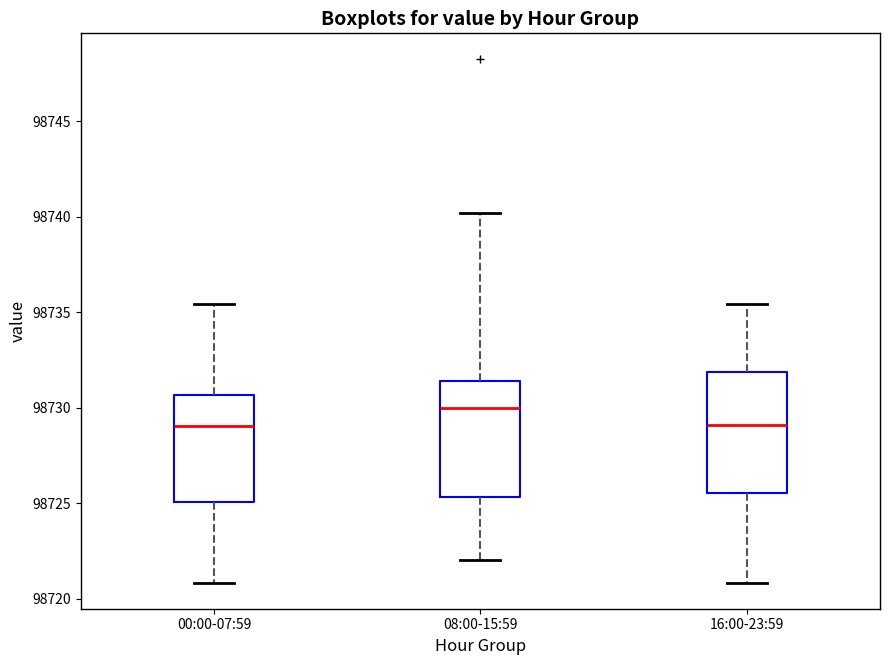

Reading left to right, transcribe this box plot: for each box, give where its median line is, the range the box spans, and where its two whiskers end, as read against the y-axis. The values are not printed on the chart, so give them approximately, as read against the axis.

00:00-07:59: median 98729.0, box 98725.0 to 98730.5, whiskers 98721.0 to 98735.5
08:00-15:59: median 98730.0, box 98725.5 to 98731.5, whiskers 98722.0 to 98740.0
16:00-23:59: median 98729.0, box 98725.5 to 98732.0, whiskers 98721.0 to 98735.5